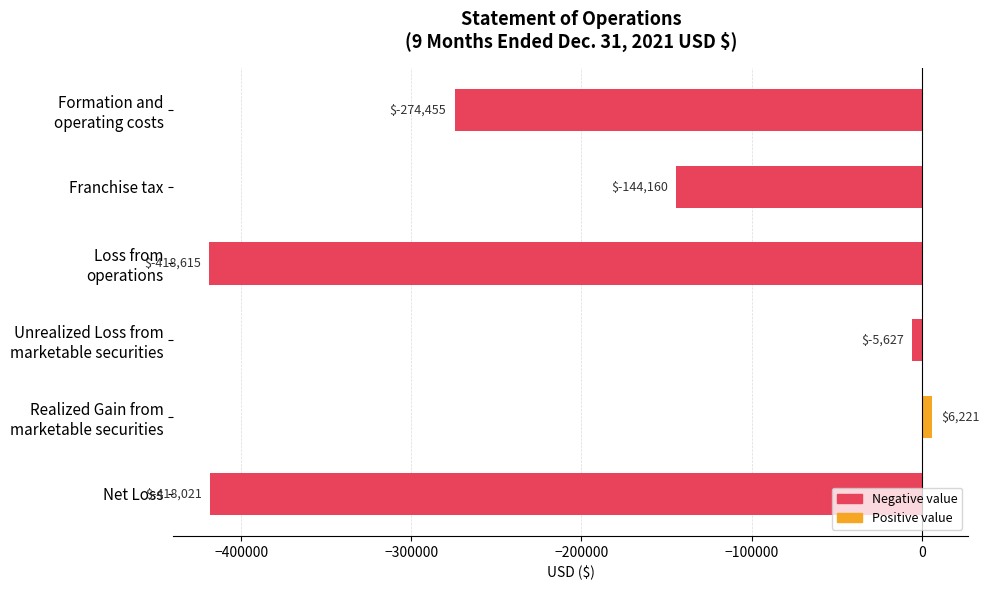

What is the difference between the maximum and second lowest values?

424242